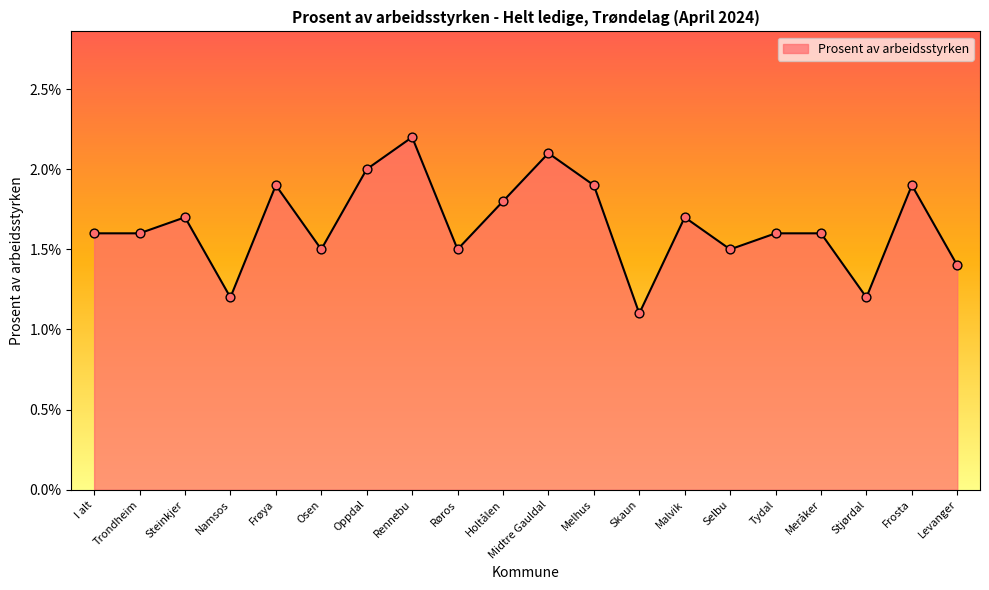

What is the ratio of the value at Trondheim to the value at Frosta?

0.8